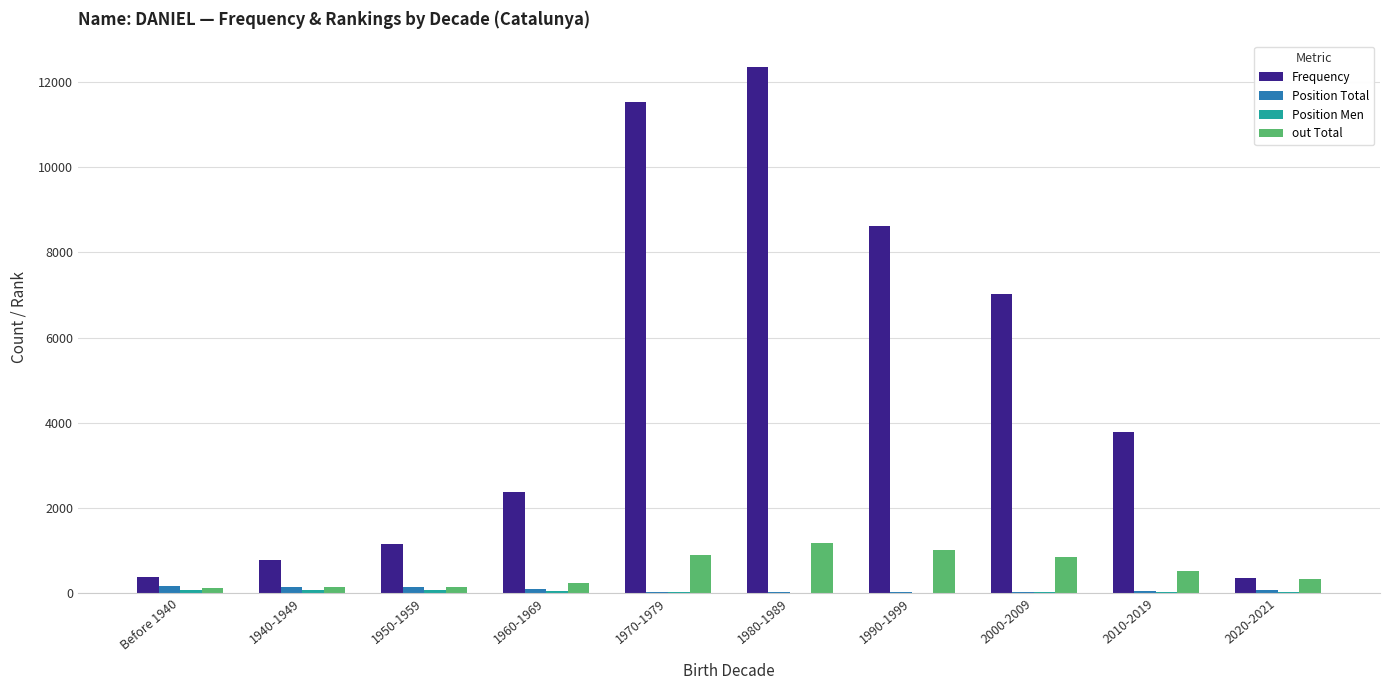

Is the value of Frequency at 1970-1979 greater than the value of Position Total at 1950-1959?

Yes